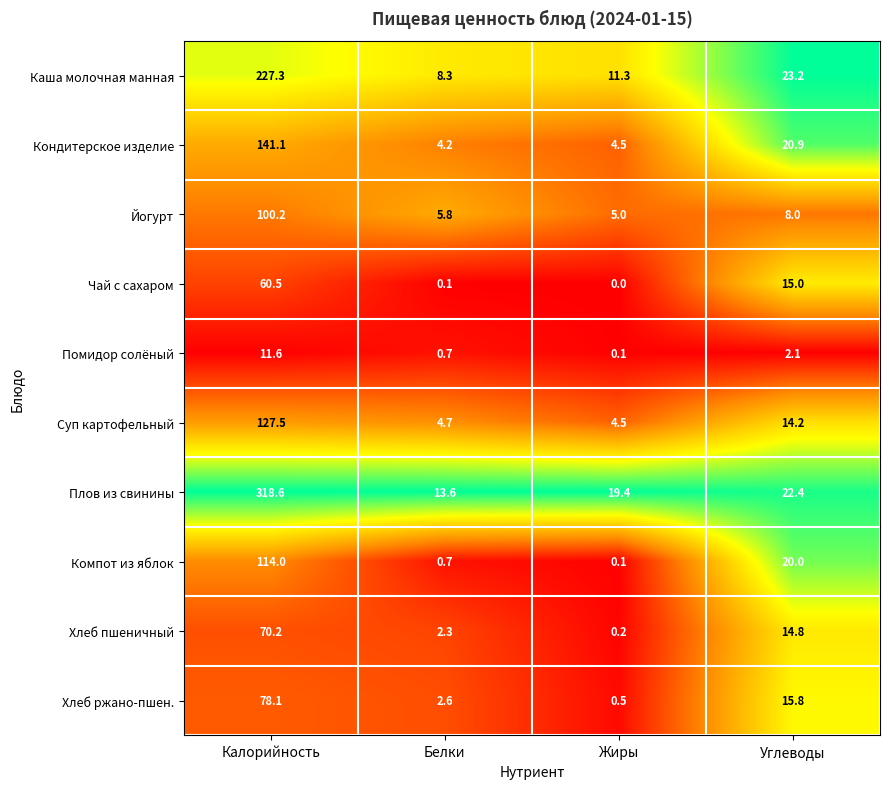

Is it true that Суп картофельный equals 14.2 at Углеводы?

True